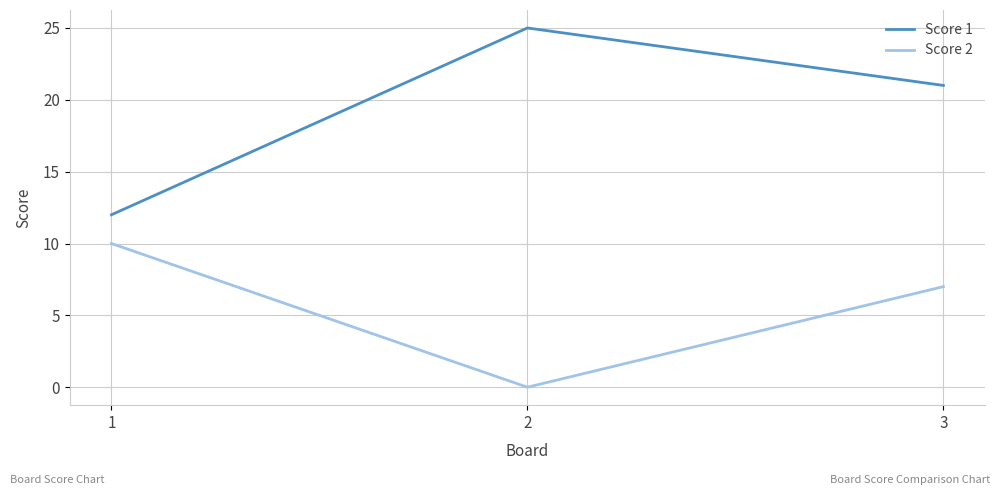

What is the average value of the Score 2 series?

6